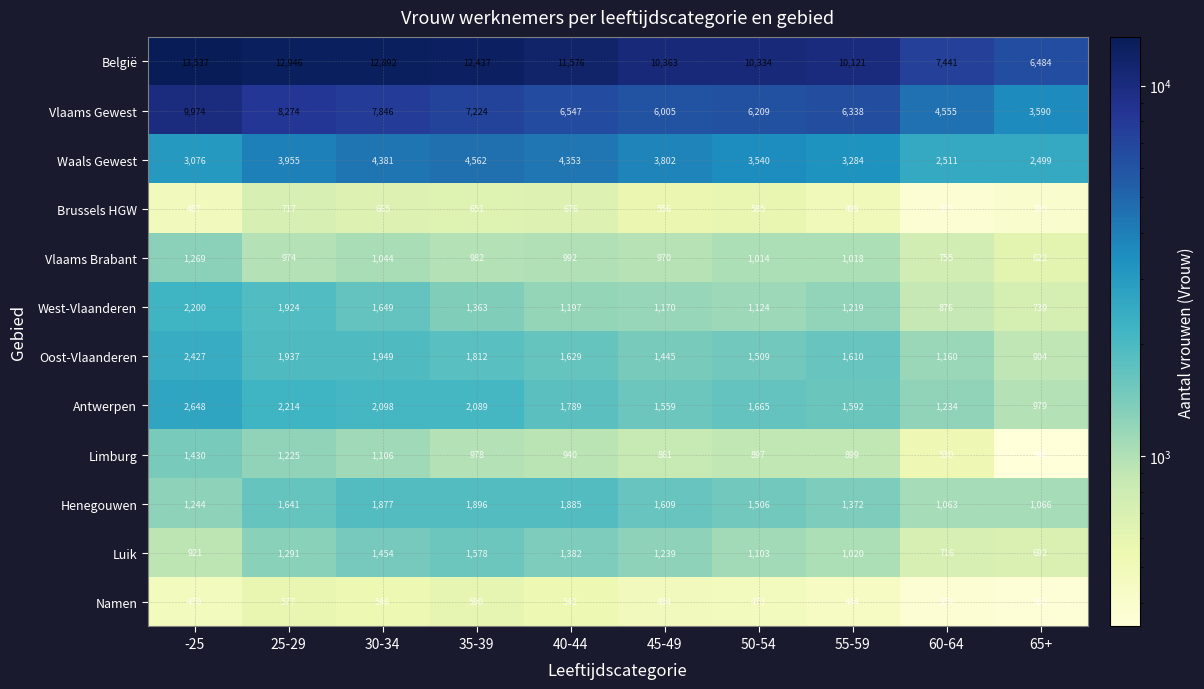

What is the highest value of the Oost-Vlaanderen series?

2427